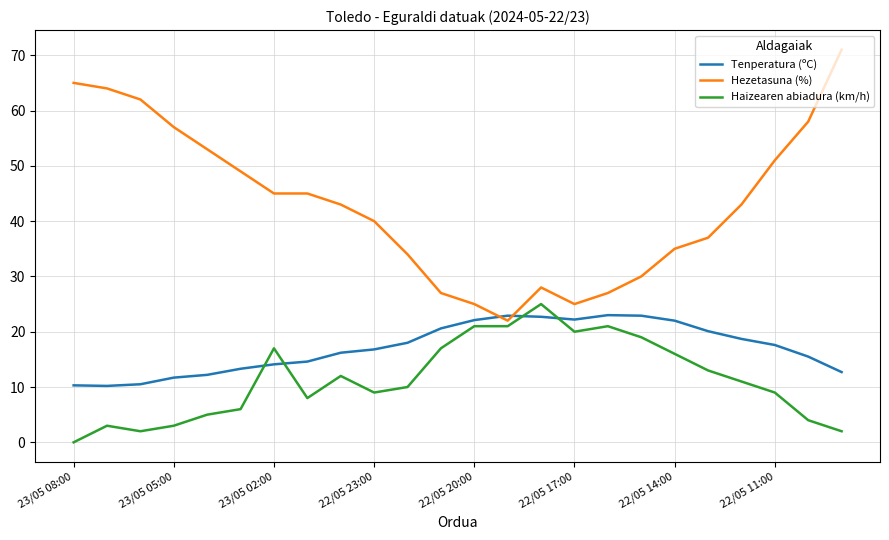

What is the greatest value displayed?

71.0